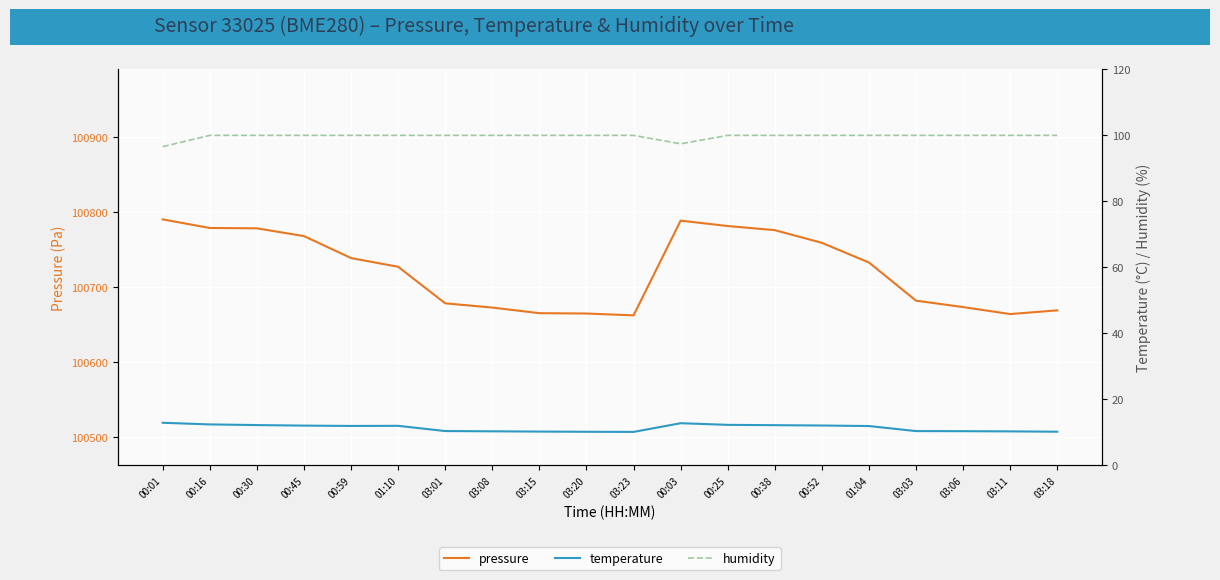

In pressure, how many points are higher than both neighbors (excluding endpoints)?

1